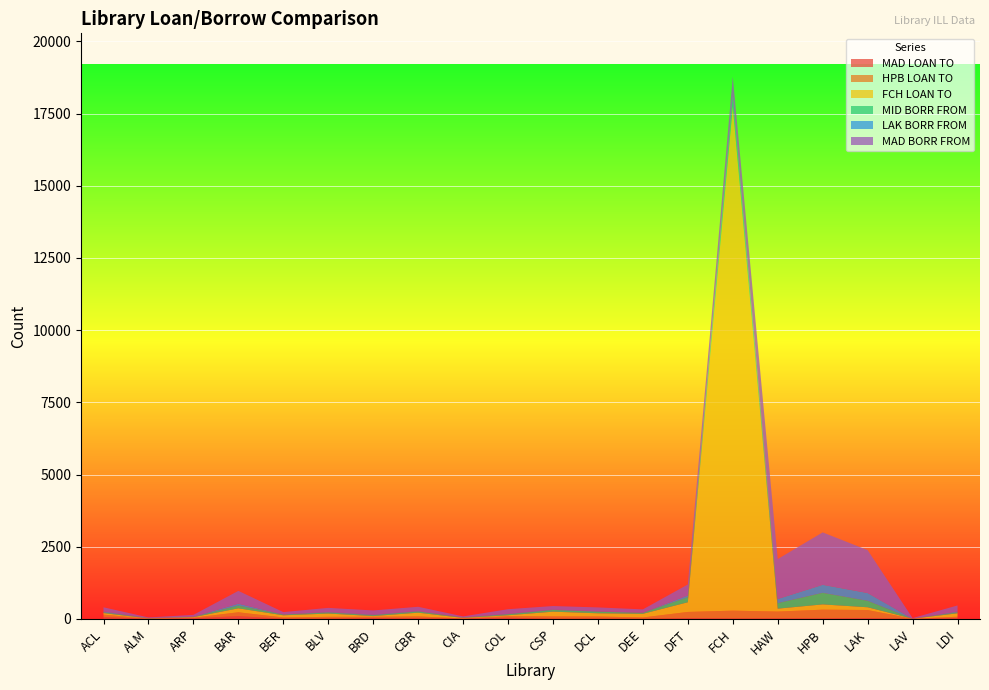

Reading left to right, extract all data points from this chart.

MAD LOAN TO: ACL=69	ALM=3	ARP=23	BAR=95	BER=8	BLV=15	BRD=30	CBR=25	CIA=10	COL=41	CSP=8	DCL=15	DEE=6	DFT=28	FCH=19	HAW=21	HPB=20	LAK=30	LAV=2	LDI=32
HPB LOAN TO: ACL=79	ALM=8	ARP=20	BAR=134	BER=41	BLV=57	BRD=44	CBR=61	CIA=7	COL=53	CSP=78	DCL=69	DEE=43	DFT=213	FCH=267	HAW=233	HPB=300	LAK=278	LAV=3	LDI=44
FCH LOAN TO: ACL=53	ALM=4	ARP=17	BAR=137	BER=76	BLV=113	BRD=24	CBR=129	CIA=17	COL=32	CSP=164	DCL=110	DEE=127	DFT=335	FCH=17465	HAW=101	HPB=182	LAK=95	LAV=2	LDI=118
MID BORR FROM: ACL=28	ALM=9	ARP=10	BAR=96	BER=25	BLV=37	BRD=31	CBR=43	CIA=12	COL=36	CSP=61	DCL=56	DEE=32	DFT=176	FCH=265	HAW=191	HPB=401	LAK=224	LAV=1	LDI=35
LAK BORR FROM: ACL=30	ALM=7	ARP=9	BAR=66	BER=6	BLV=19	BRD=20	CBR=17	CIA=7	COL=15	CSP=17	DCL=14	DEE=11	DFT=63	FCH=95	HAW=144	HPB=278	LAK=270	LAV=1	LDI=29
MAD BORR FROM: ACL=143	ALM=20	ARP=61	BAR=443	BER=80	BLV=141	BRD=144	CBR=145	CIA=34	COL=159	CSP=118	DCL=134	DEE=111	DFT=377	FCH=664	HAW=1382	HPB=1815	LAK=1485	LAV=19	LDI=208